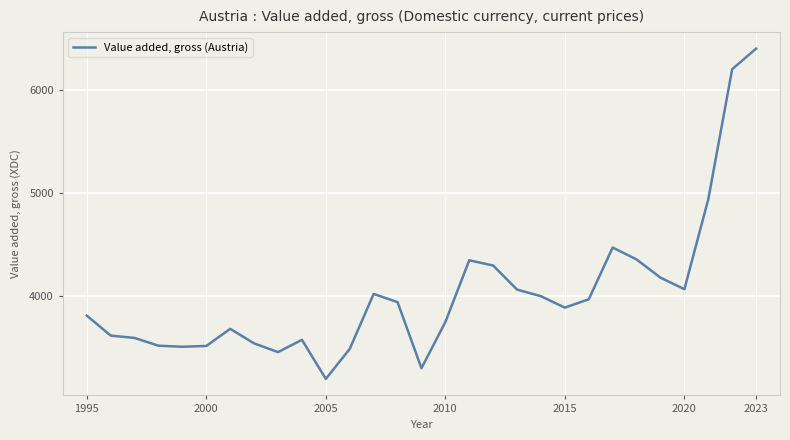

Does the chart display data point markers on the line(s)?

No